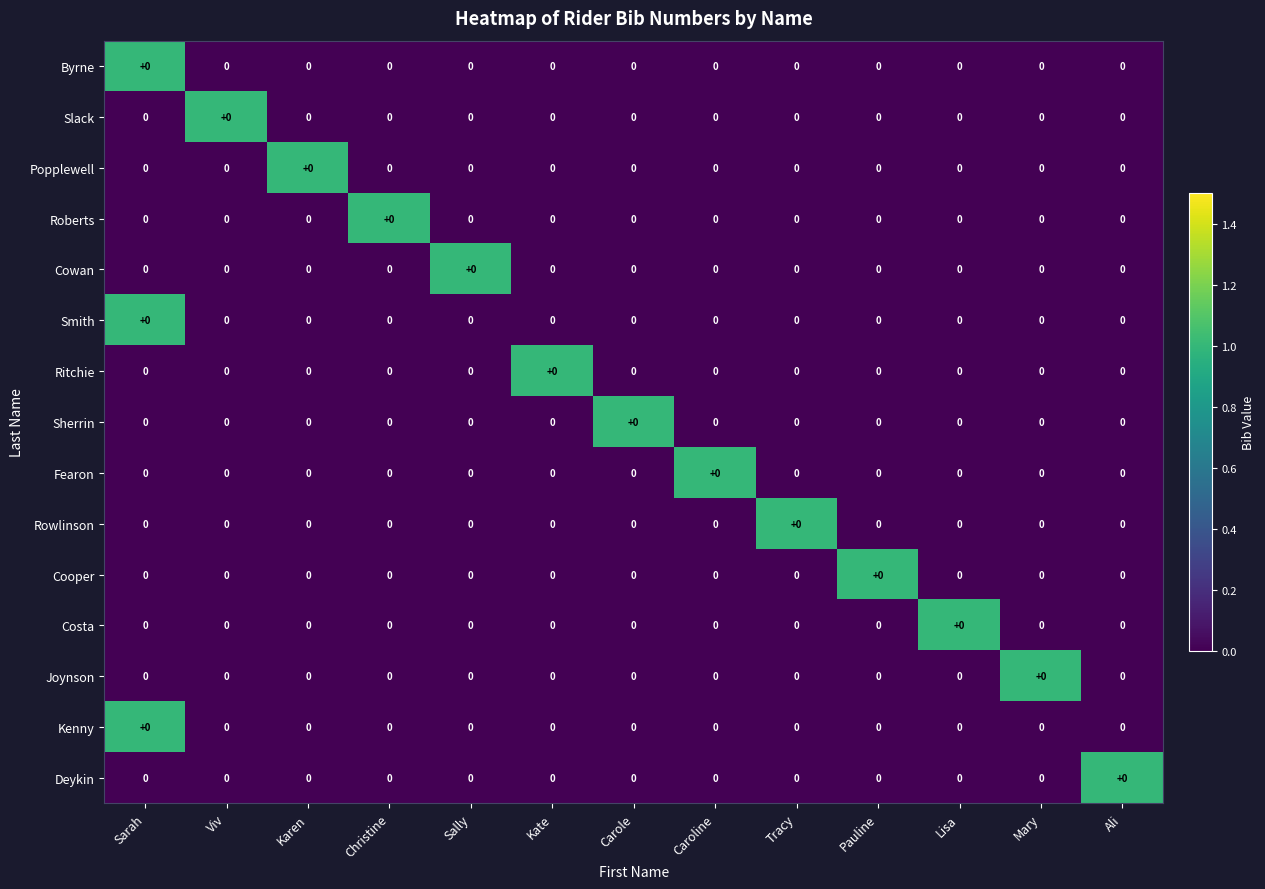

Rank the categories by Cowan value from highest to lowest.

Sally, Sarah, Viv, Karen, Christine, Kate, Carole, Caroline, Tracy, Pauline, Lisa, Mary, Ali